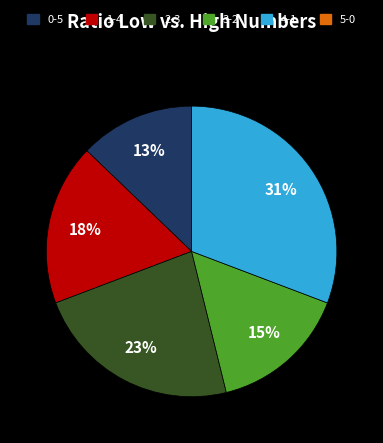

Is there a majority slice in this chart?

No